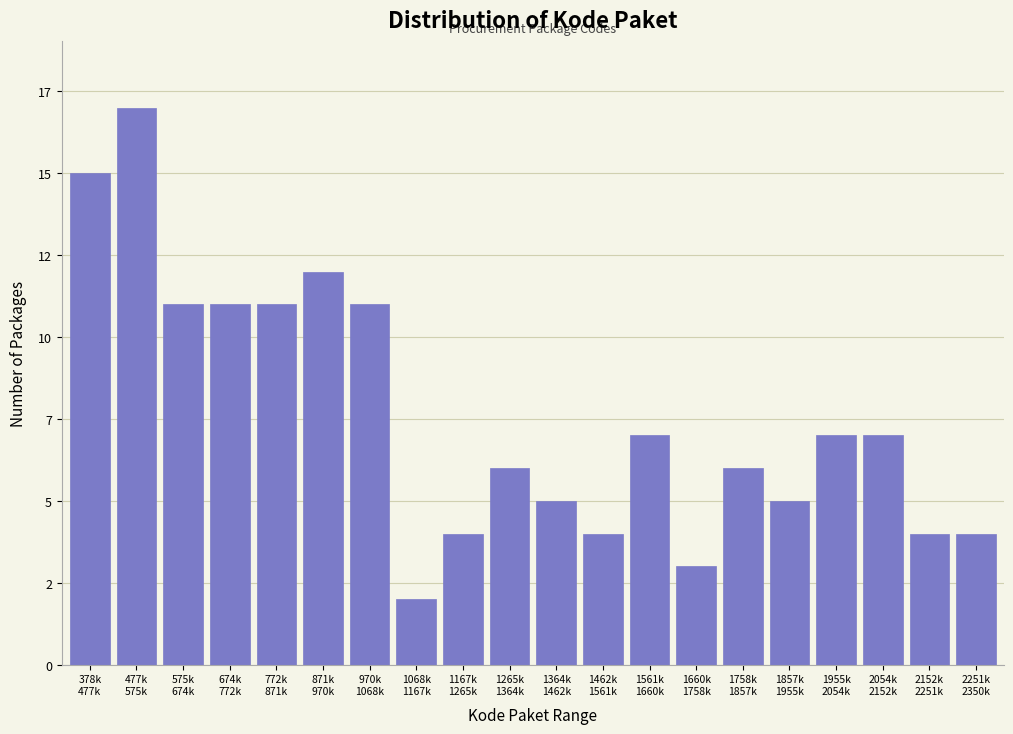

Does the chart contain any negative values?

No